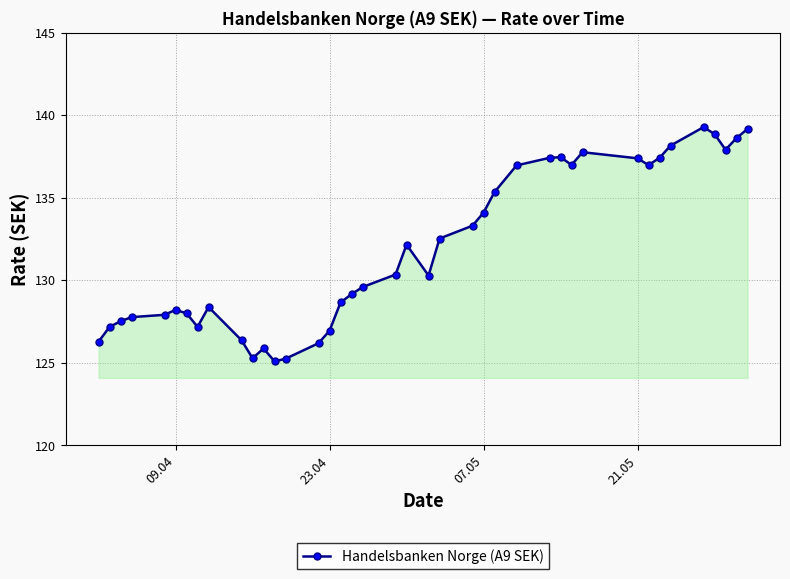

What is the value of the 31st point from the left?

137.8